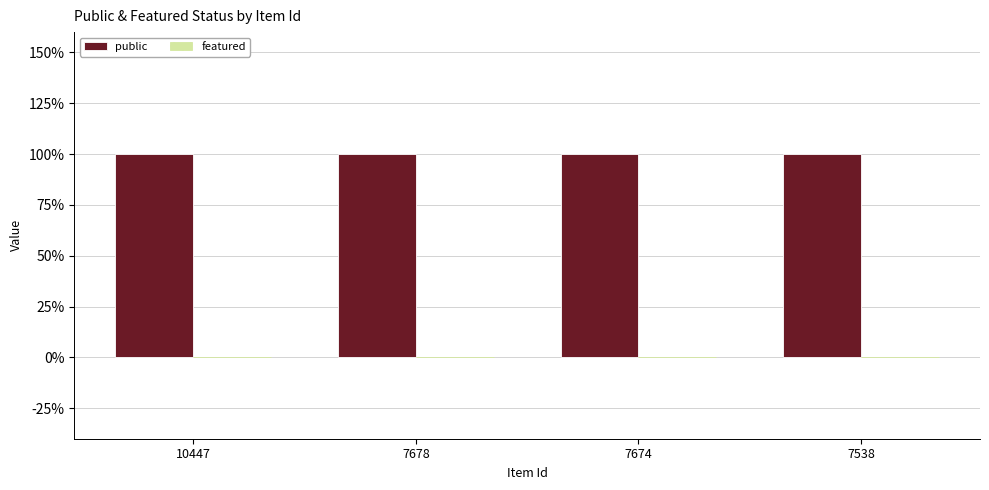

Reading left to right, extract all data points from this chart.

public: 10447=1	7678=1	7674=1	7538=1
featured: 10447=0	7678=0	7674=0	7538=0